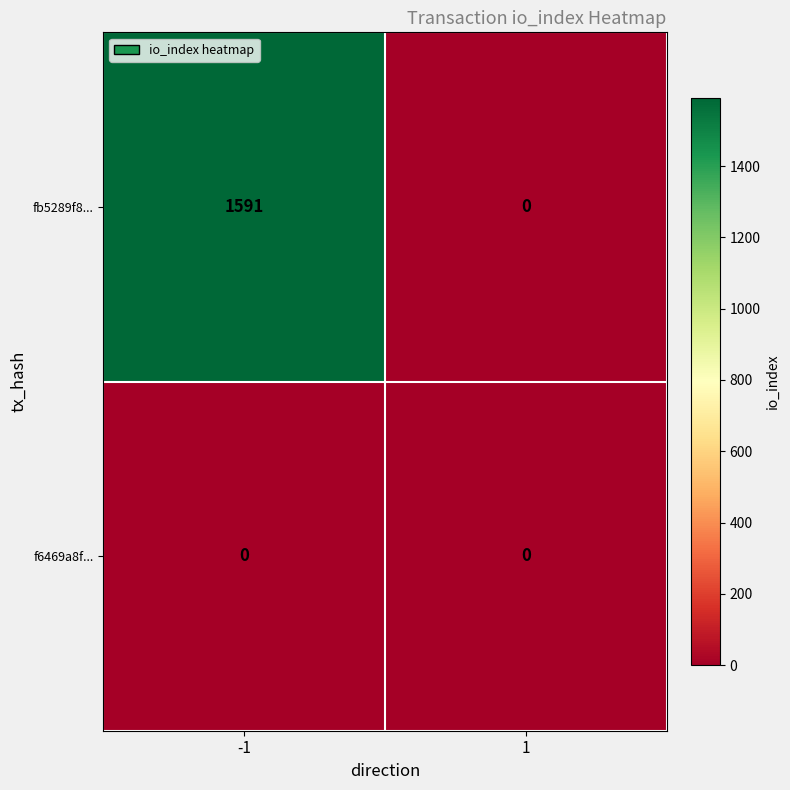

Which series has the widest spread of values?

fb5289f8...